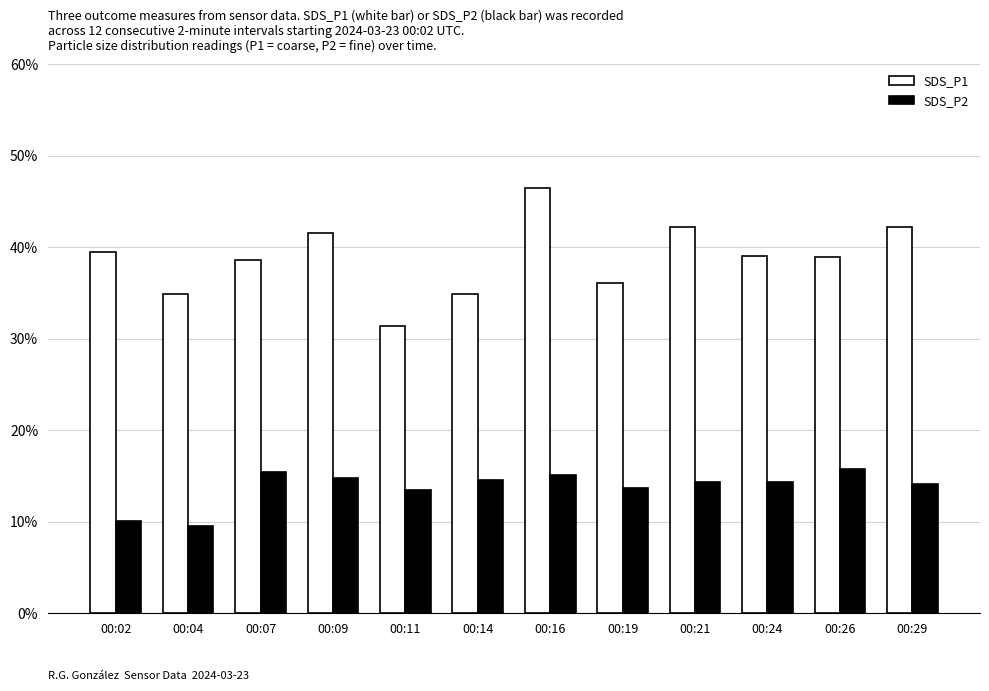

How many bars are there in each group?

2